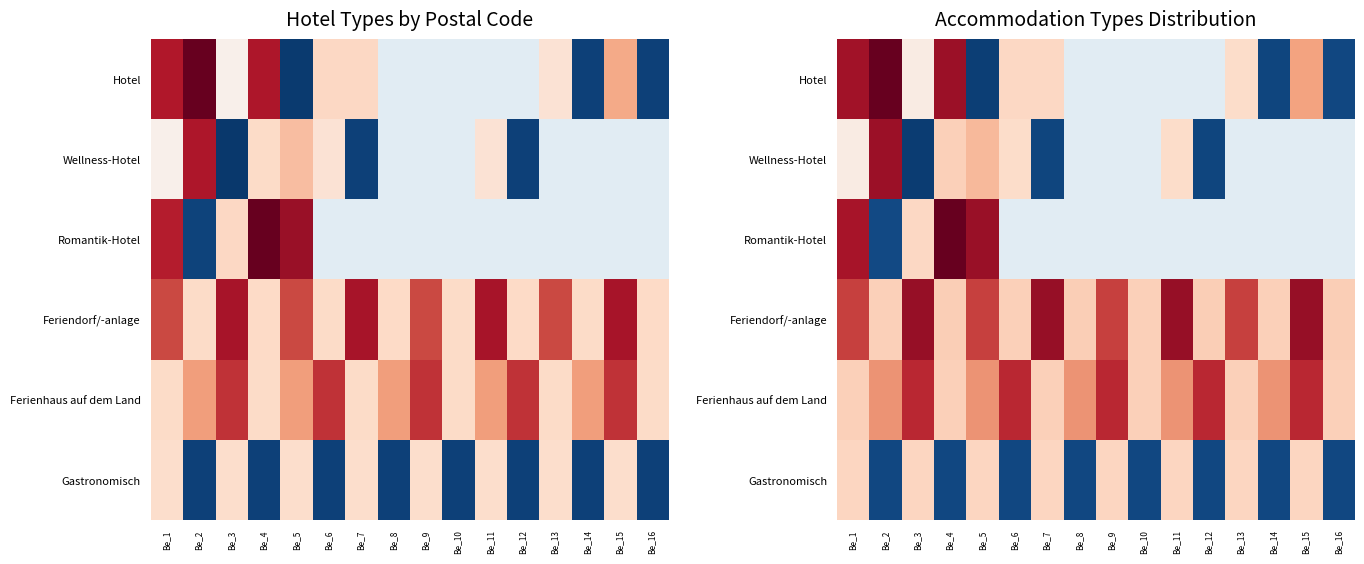

What is the greatest value displayed?

7945.3